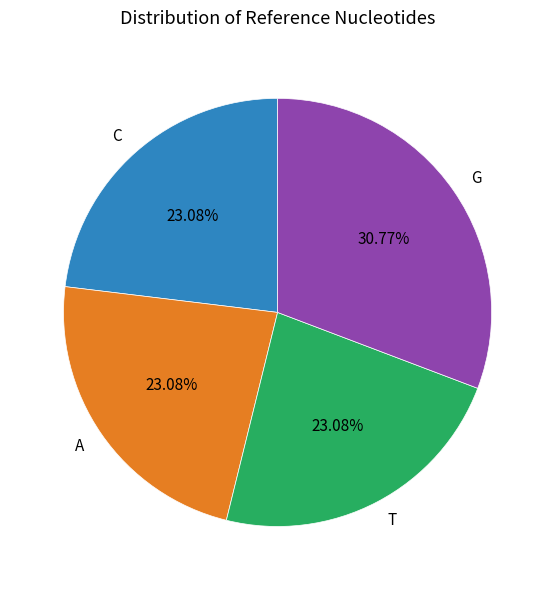

Does A account for over 50% of the chart?

No